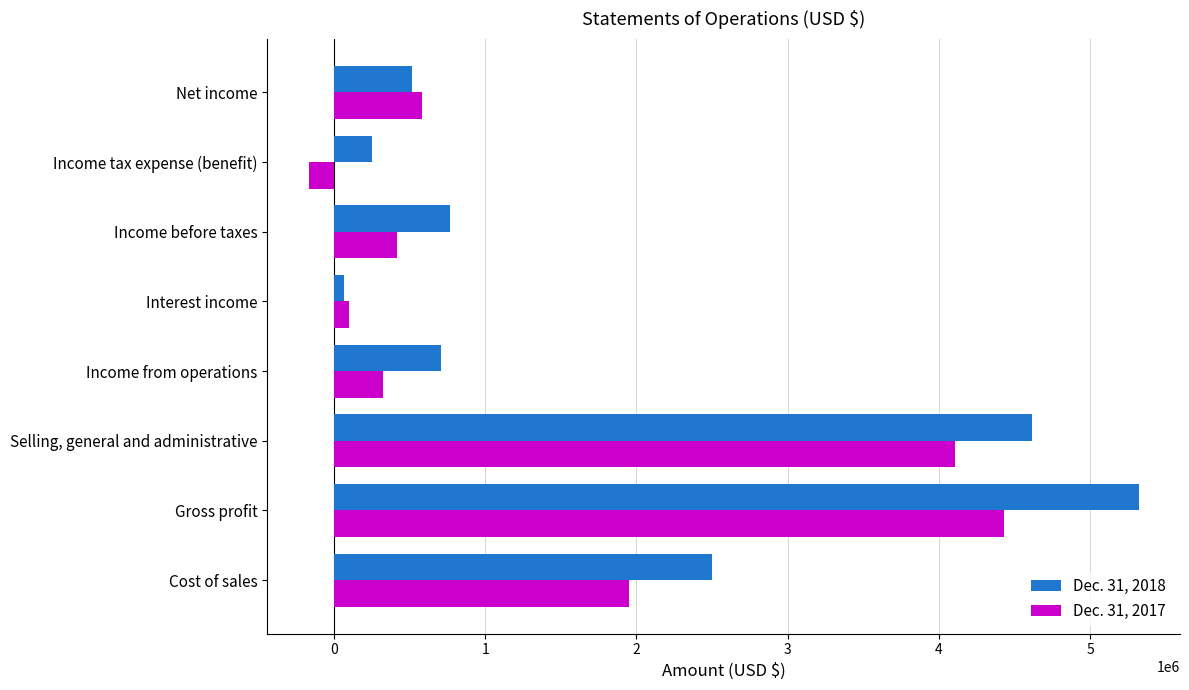

Is the value of Dec. 31, 2017 at Income before taxes greater than the value of Dec. 31, 2018 at Gross profit?

No